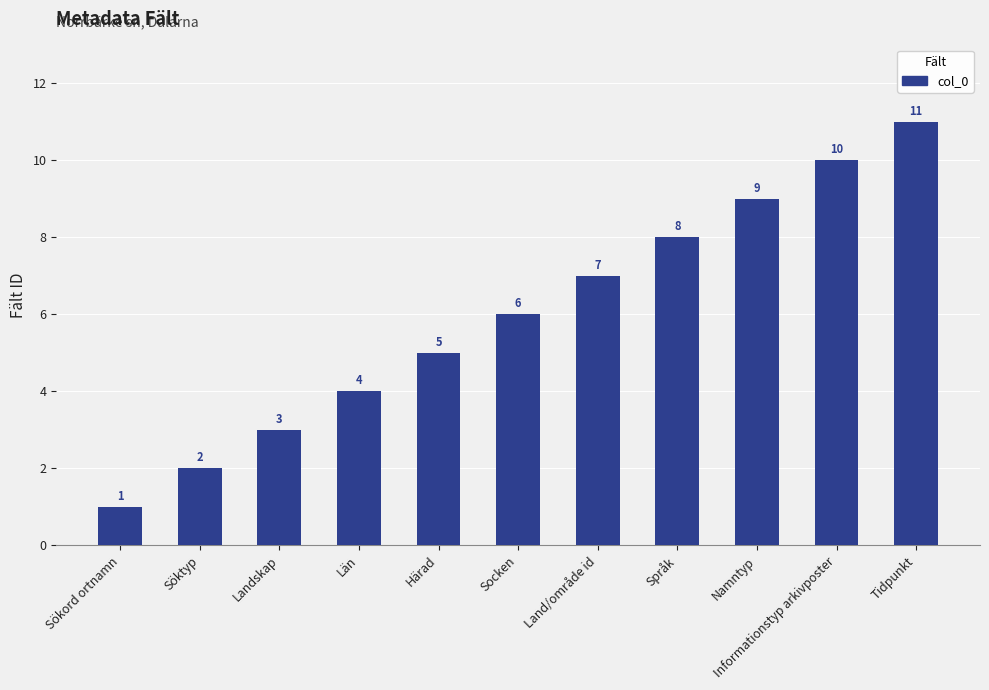

Reading left to right, list all the values displayed in this chart.

Sökord ortnamn=1	Söktyp=2	Landskap=3	Län=4	Härad=5	Socken=6	Land/område id=7	Språk=8	Namntyp=9	Informationstyp arkivposter=10	Tidpunkt=11